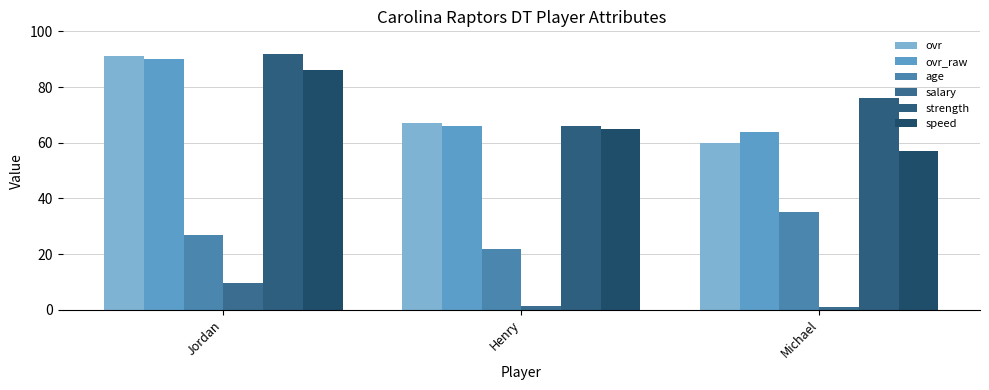

How many data points in ovr_raw are less than 66?

1